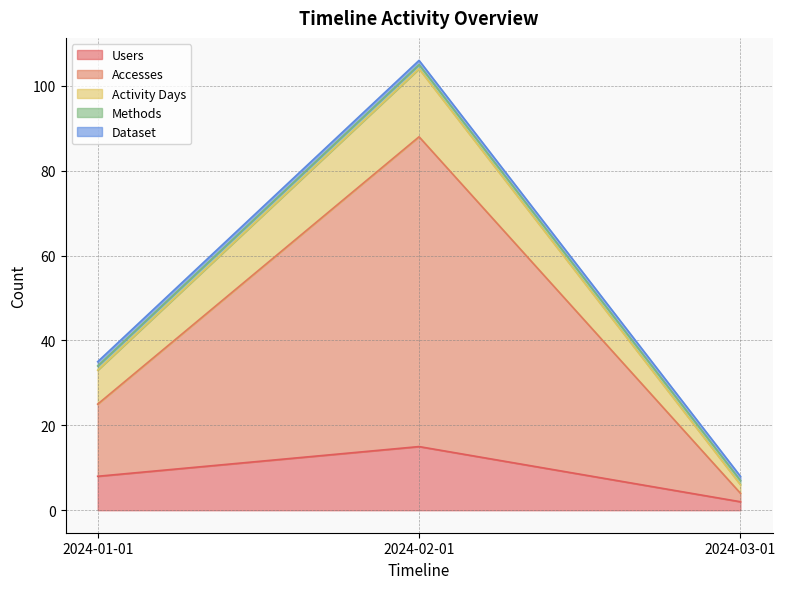

What is the label of the 3rd point from the right?

2024-01-01